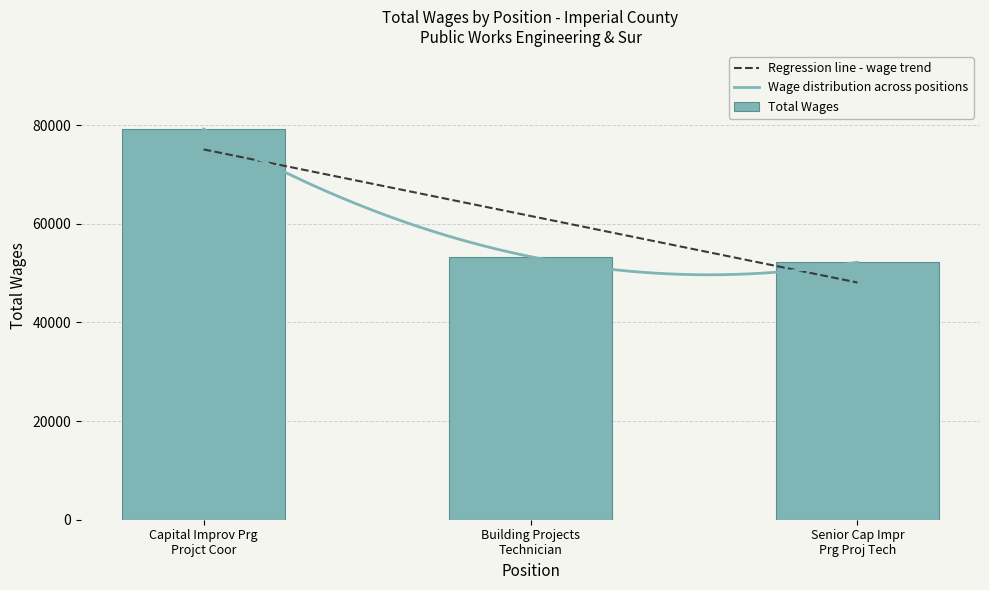

Which has a higher value, Building Projects
Technician or Senior Cap Impr
Prg Proj Tech?

Building Projects
Technician